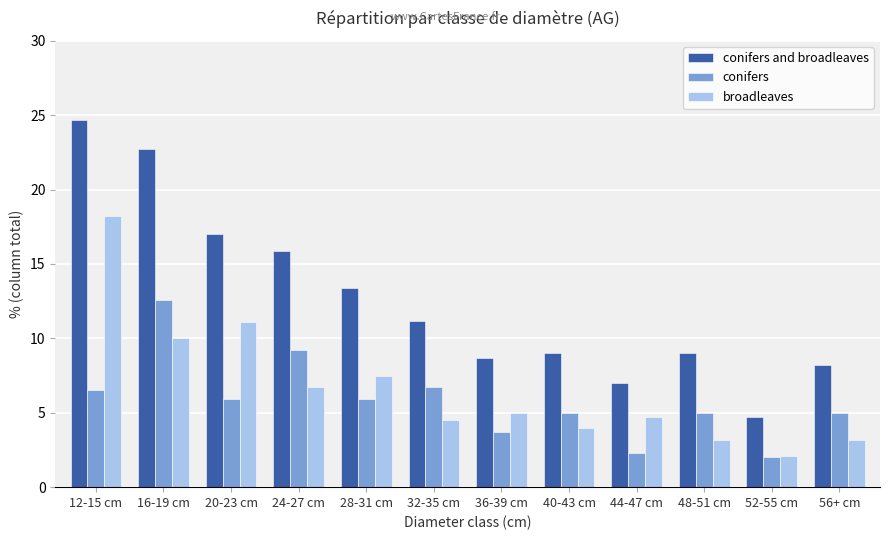

At which category is the sum across all series the highest?

12-15 cm